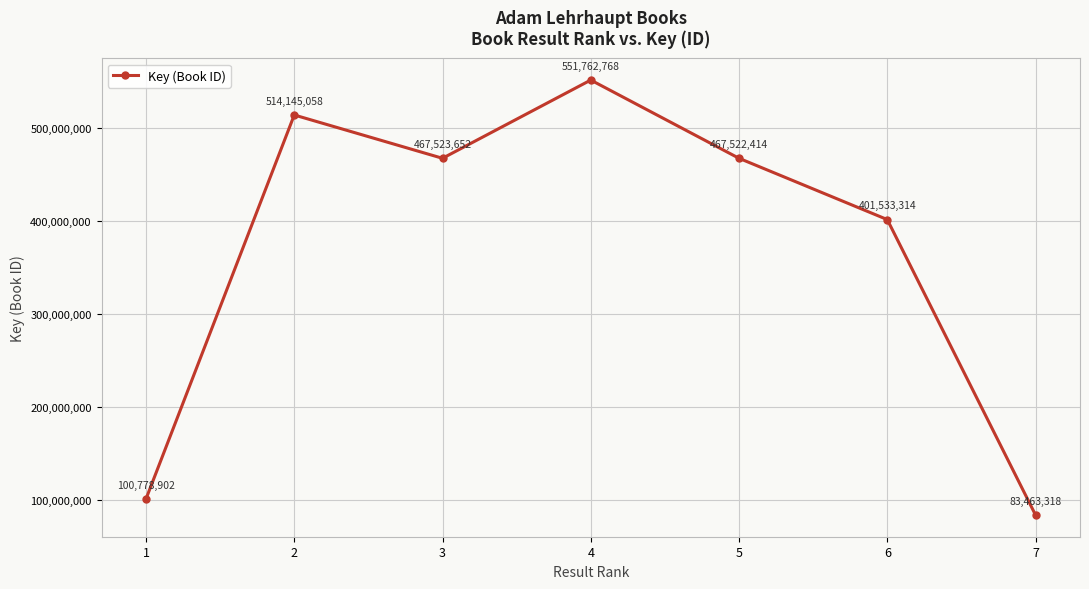

Reading left to right, extract all data points from this chart.

1=100778902	2=514145058	3=467523652	4=551762768	5=467522414	6=401533314	7=83463318